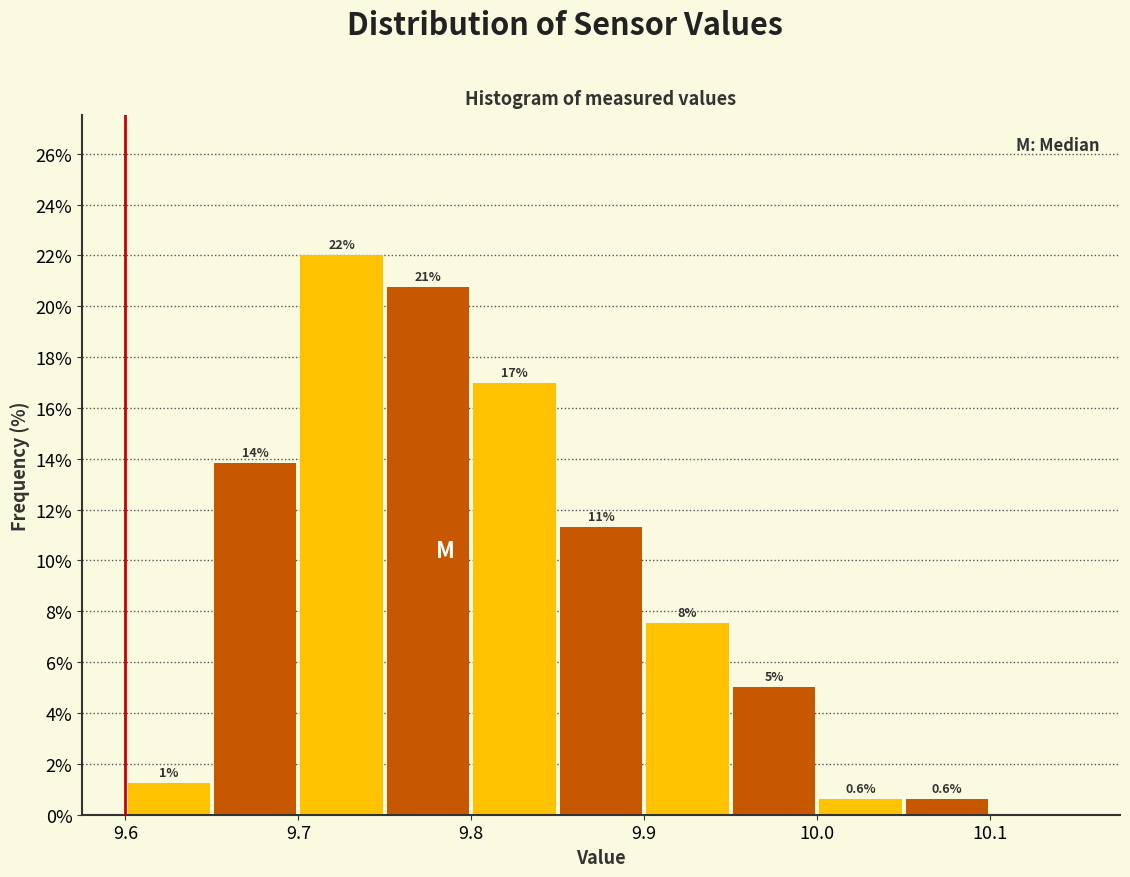

Over which range of the x-axis is the bar tallest?

9.70 to 9.75